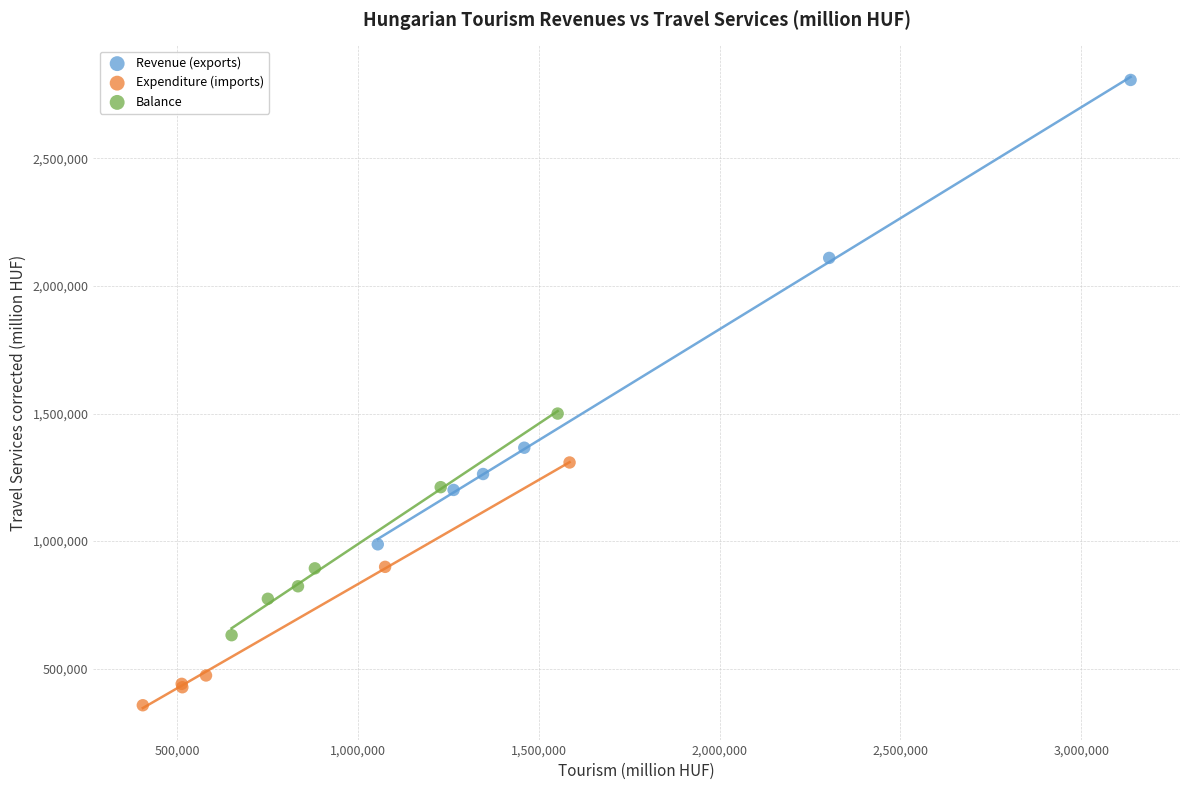

Which series reaches the maximum Y coordinate?

Revenue (exports)